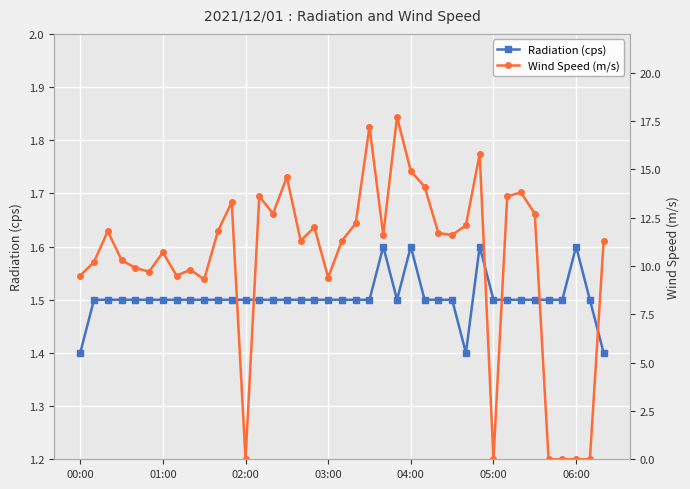

True or false: Radiation (cps) has more than 2 points higher than both neighbors.

True